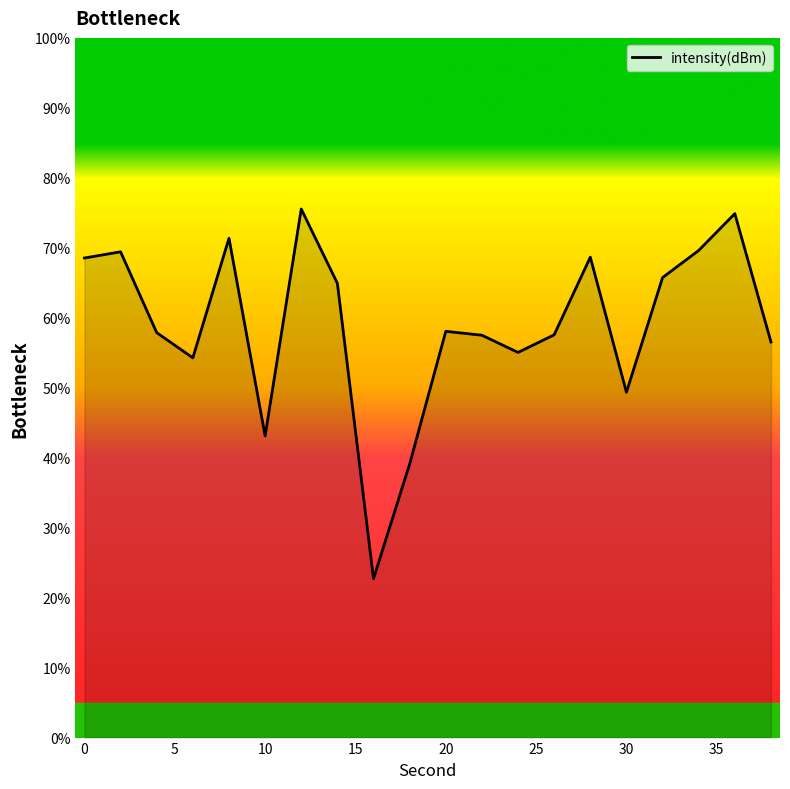

What is the average value?

59.0